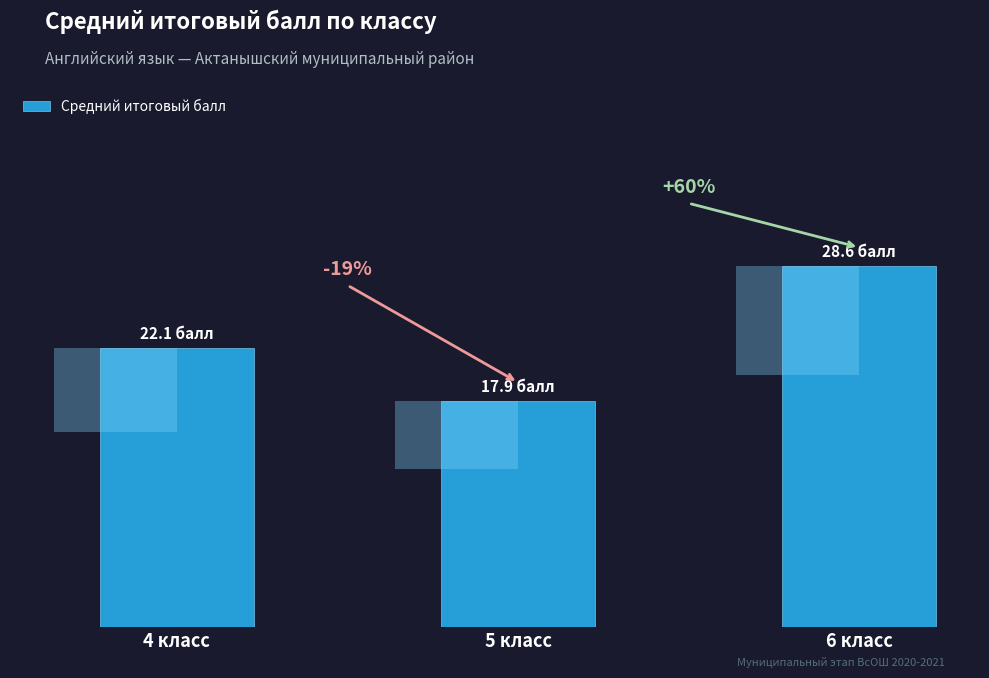

Reading right to left, extract all data points from this chart.

28.6	17.9	22.1